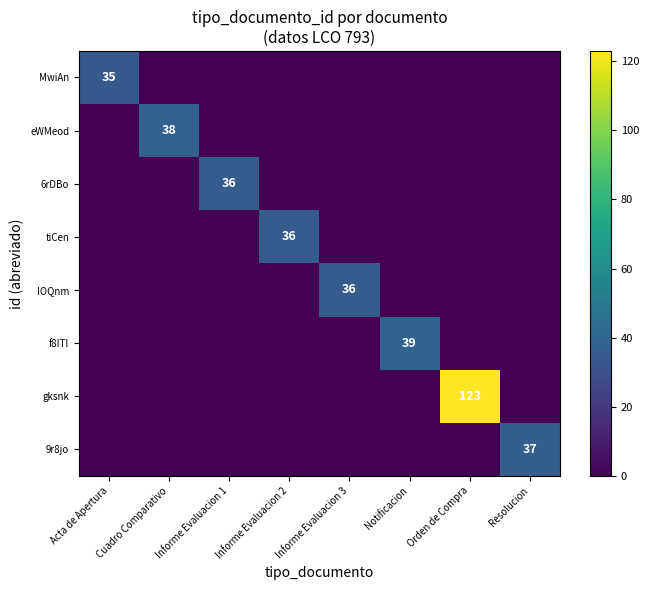

The value of 6rDBo at Informe Evaluacion 1 is 36. True or false?

True